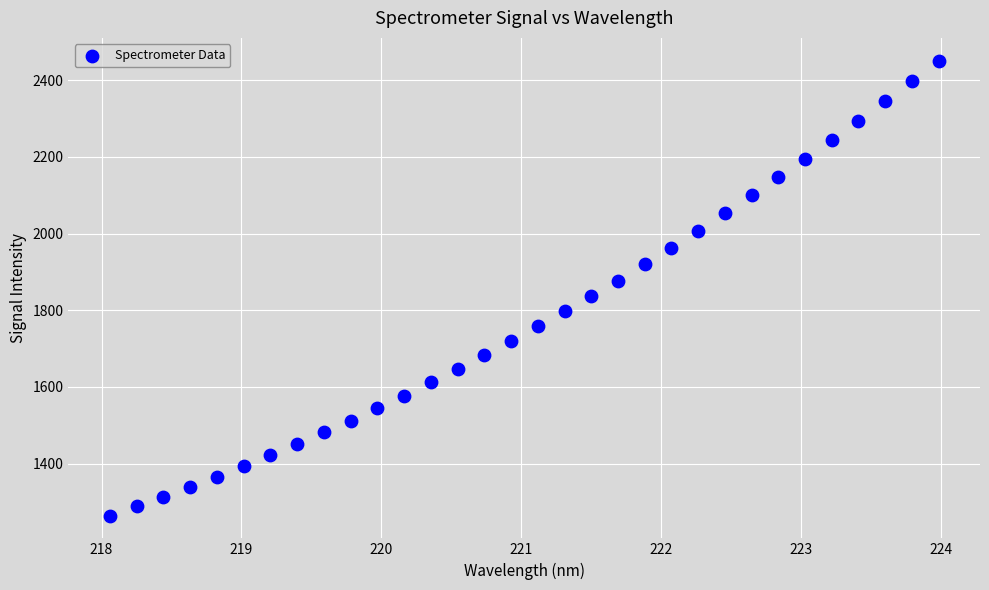

What is the range of X values (max minus min)?

5.9